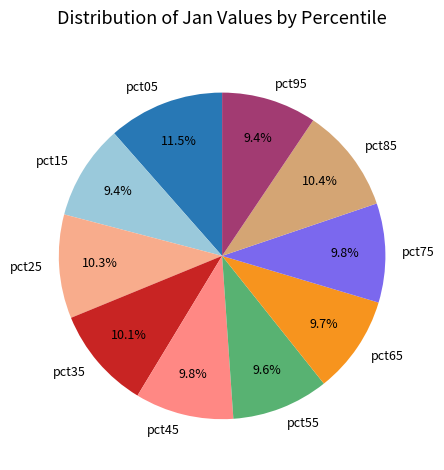

Is it true that pct35 is 10% of the pie?

True